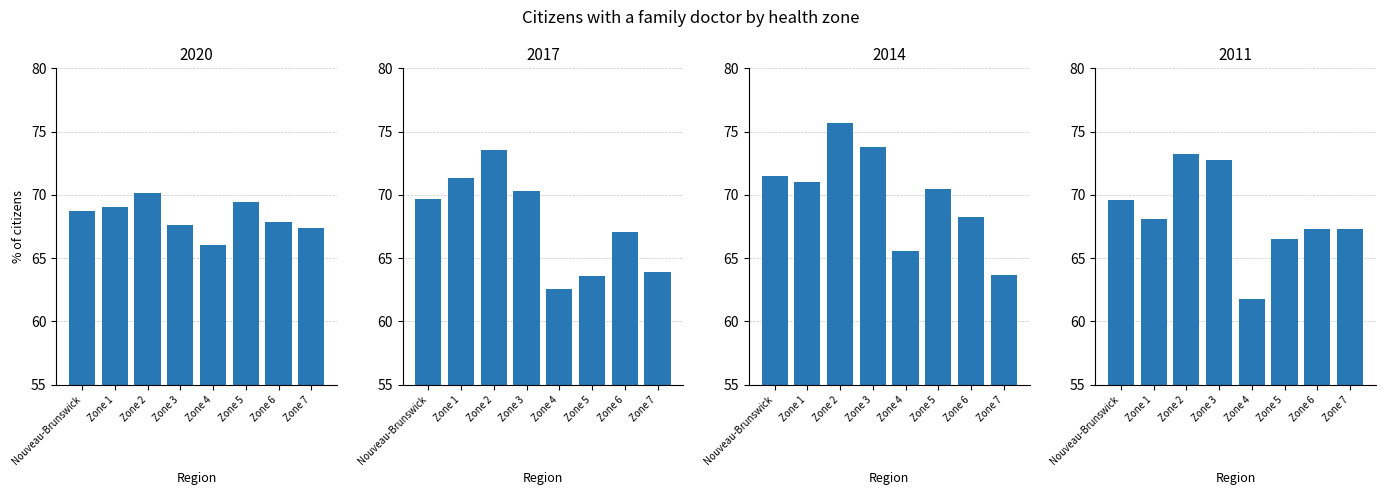

Reading right to left, list all the values displayed in this chart.

2020: Zone 7=67.4	Zone 6=67.8	Zone 5=69.4	Zone 4=66.0	Zone 3=67.6	Zone 2=70.2	Zone 1=69.0	Nouveau-Brunswick=68.7
2017: Zone 7=63.9	Zone 6=67.0	Zone 5=63.6	Zone 4=62.5	Zone 3=70.3	Zone 2=73.5	Zone 1=71.4	Nouveau-Brunswick=69.7
2014: Zone 7=63.7	Zone 6=68.2	Zone 5=70.4	Zone 4=65.6	Zone 3=73.8	Zone 2=75.7	Zone 1=71.0	Nouveau-Brunswick=71.5
2011: Zone 7=67.3	Zone 6=67.3	Zone 5=66.5	Zone 4=61.8	Zone 3=72.7	Zone 2=73.3	Zone 1=68.1	Nouveau-Brunswick=69.6